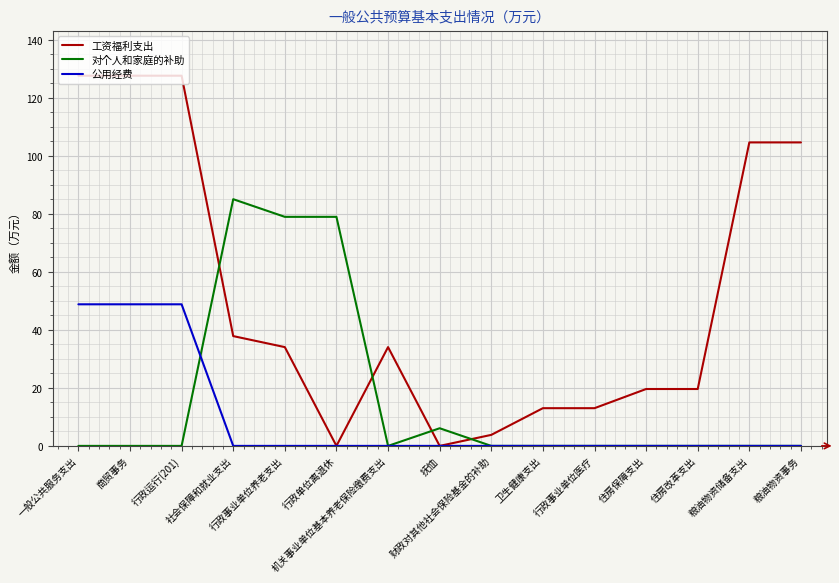

What is the difference between the maximum and second lowest values in the 工资福利支出 series?

127.6